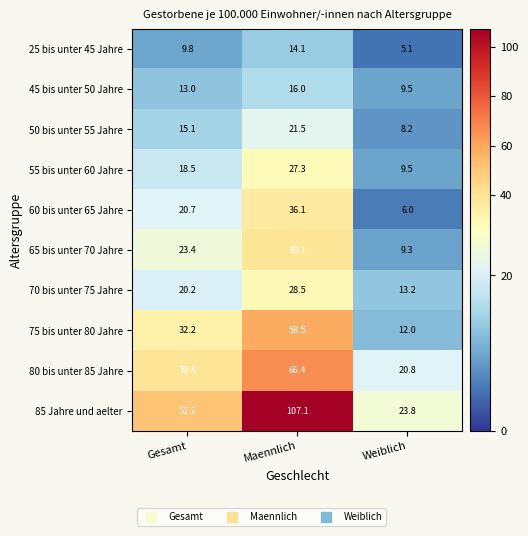

Rank the series at Maennlich from highest to lowest value.

85 Jahre und aelter, 80 bis unter 85 Jahre, 75 bis unter 80 Jahre, 65 bis unter 70 Jahre, 60 bis unter 65 Jahre, 70 bis unter 75 Jahre, 55 bis unter 60 Jahre, 50 bis unter 55 Jahre, 45 bis unter 50 Jahre, 25 bis unter 45 Jahre